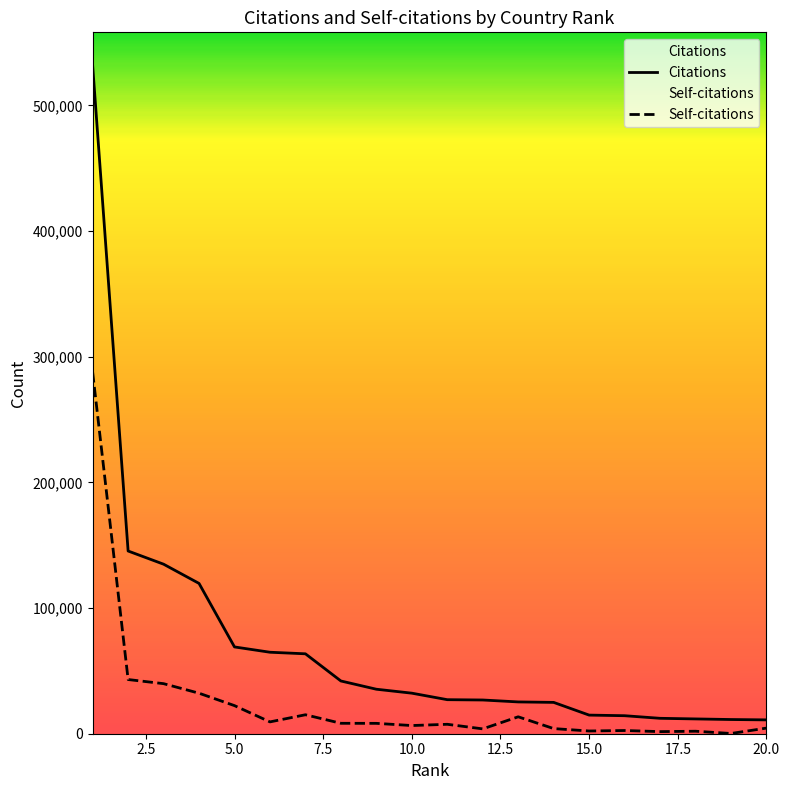

True or false: Self-citations has a value of 265 at 19.

False